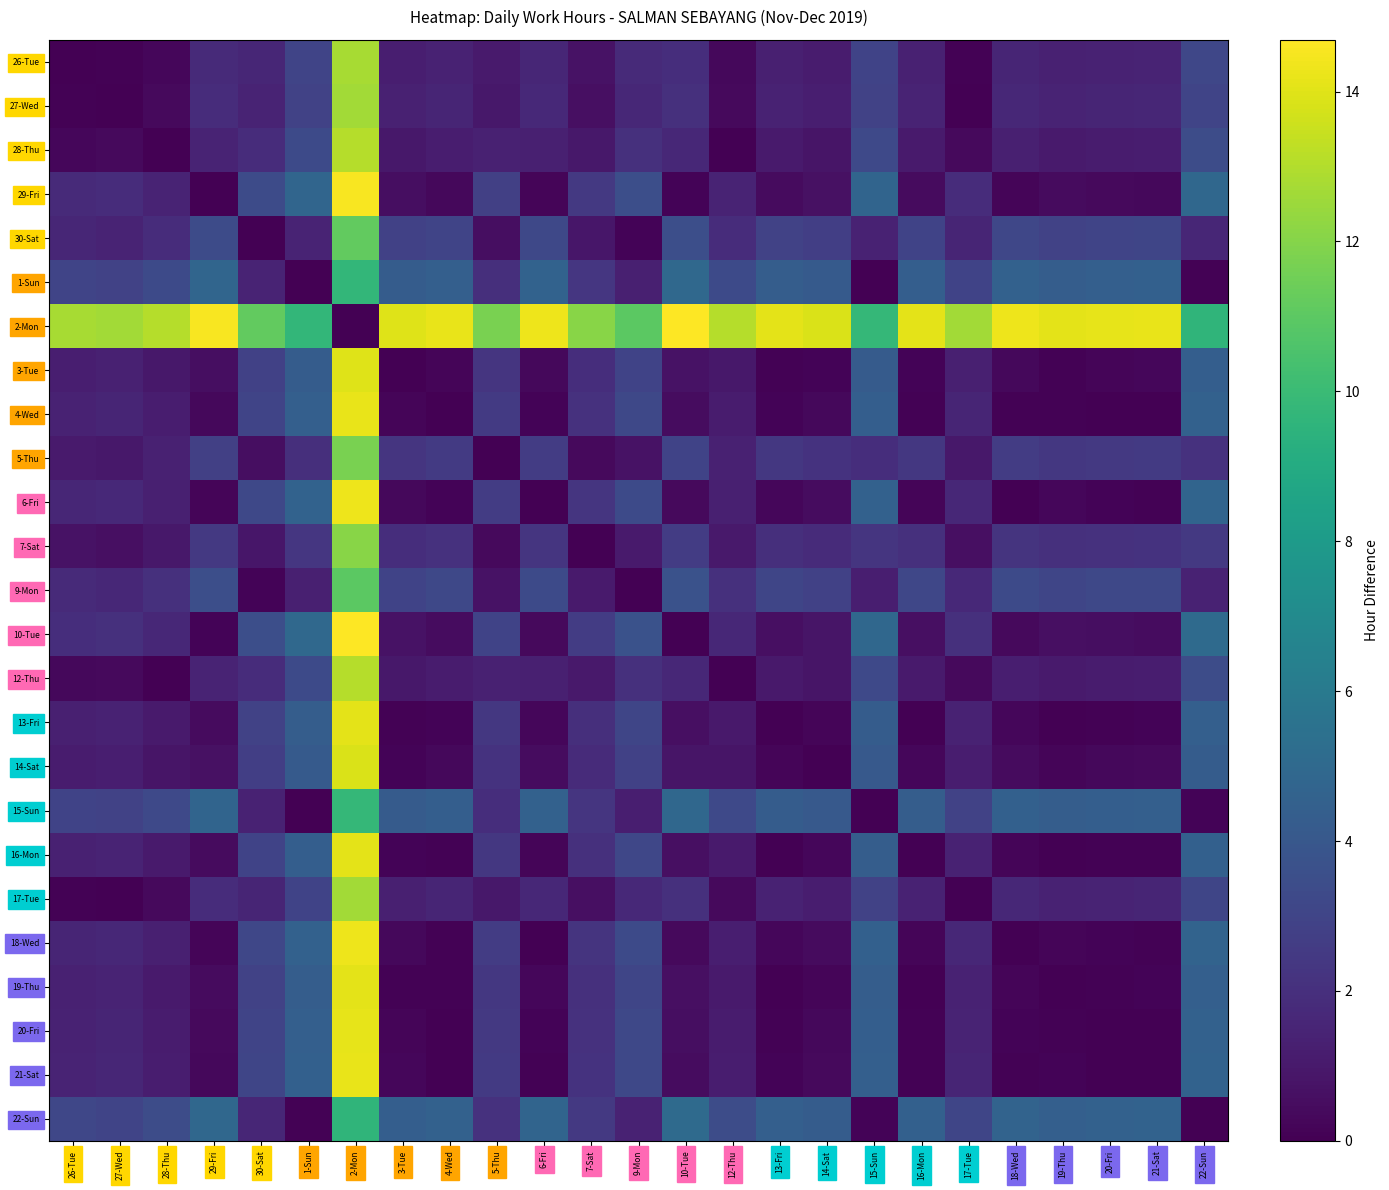

Reading left to right, what are all the values shown in this chart?

26-Tue: 26-Tue=0.0	27-Wed=0.1	28-Thu=0.3	29-Fri=1.8	30-Sat=1.6	1-Sun=3.0	2-Mon=12.8	3-Tue=1.2	4-Wed=1.4	5-Thu=1.0	6-Fri=1.6	7-Sat=0.7	9-Mon=1.8	10-Tue=1.9	12-Thu=0.3	13-Fri=1.3	14-Sat=1.1	15-Sun=3.0	16-Mon=1.3	17-Tue=0.1	18-Wed=1.5	19-Thu=1.3	20-Fri=1.4	21-Sat=1.5	22-Sun=3.1
27-Wed: 26-Tue=0.1	27-Wed=0.0	28-Thu=0.4	29-Fri=1.9	30-Sat=1.5	1-Sun=2.9	2-Mon=12.7	3-Tue=1.3	4-Wed=1.5	5-Thu=0.9	6-Fri=1.7	7-Sat=0.6	9-Mon=1.6	10-Tue=2.0	12-Thu=0.4	13-Fri=1.4	14-Sat=1.2	15-Sun=2.9	16-Mon=1.5	17-Tue=0.0	18-Wed=1.7	19-Thu=1.4	20-Fri=1.5	21-Sat=1.6	22-Sun=3.0
28-Thu: 26-Tue=0.3	27-Wed=0.4	28-Thu=0.0	29-Fri=1.5	30-Sat=1.9	1-Sun=3.3	2-Mon=13.0	3-Tue=1.0	4-Wed=1.2	5-Thu=1.3	6-Fri=1.3	7-Sat=1.0	9-Mon=2.0	10-Tue=1.7	12-Thu=0.0	13-Fri=1.0	14-Sat=0.8	15-Sun=3.2	16-Mon=1.1	17-Tue=0.3	18-Wed=1.3	19-Thu=1.1	20-Fri=1.1	21-Sat=1.2	22-Sun=3.4
29-Fri: 26-Tue=1.8	27-Wed=1.9	28-Thu=1.5	29-Fri=0.0	30-Sat=3.3	1-Sun=4.8	2-Mon=14.5	3-Tue=0.5	4-Wed=0.3	5-Thu=2.8	6-Fri=0.2	7-Sat=2.4	9-Mon=3.5	10-Tue=0.2	12-Thu=1.5	13-Fri=0.4	14-Sat=0.7	15-Sun=4.7	16-Mon=0.4	17-Tue=1.8	18-Wed=0.2	19-Thu=0.4	20-Fri=0.3	21-Sat=0.3	22-Sun=4.9
30-Sat: 26-Tue=1.6	27-Wed=1.5	28-Thu=1.9	29-Fri=3.3	30-Sat=0.0	1-Sun=1.4	2-Mon=11.2	3-Tue=2.8	4-Wed=3.0	5-Thu=0.5	6-Fri=3.2	7-Sat=0.9	9-Mon=0.2	10-Tue=3.5	12-Thu=1.9	13-Fri=2.9	14-Sat=2.7	15-Sun=1.4	16-Mon=2.9	17-Tue=1.5	18-Wed=3.1	19-Thu=2.9	20-Fri=3.0	21-Sat=3.1	22-Sun=1.6
1-Sun: 26-Tue=3.0	27-Wed=2.9	28-Thu=3.3	29-Fri=4.8	30-Sat=1.4	1-Sun=0.0	2-Mon=9.7	3-Tue=4.3	4-Wed=4.5	5-Thu=2.0	6-Fri=4.6	7-Sat=2.3	9-Mon=1.3	10-Tue=5.0	12-Thu=3.3	13-Fri=4.3	14-Sat=4.1	15-Sun=0.0	16-Mon=4.4	17-Tue=2.9	18-Wed=4.6	19-Thu=4.4	20-Fri=4.4	21-Sat=4.5	22-Sun=0.1
2-Mon: 26-Tue=12.8	27-Wed=12.7	28-Thu=13.0	29-Fri=14.5	30-Sat=11.2	1-Sun=9.7	2-Mon=0.0	3-Tue=14.0	4-Wed=14.2	5-Thu=11.7	6-Fri=14.3	7-Sat=12.1	9-Mon=11.0	10-Tue=14.7	12-Thu=13.1	13-Fri=14.1	14-Sat=13.9	15-Sun=9.8	16-Mon=14.1	17-Tue=12.7	18-Wed=14.3	19-Thu=14.1	20-Fri=14.2	21-Sat=14.2	22-Sun=9.6
3-Tue: 26-Tue=1.2	27-Wed=1.3	28-Thu=1.0	29-Fri=0.5	30-Sat=2.8	1-Sun=4.3	2-Mon=14.0	3-Tue=0.0	4-Wed=0.2	5-Thu=2.3	6-Fri=0.3	7-Sat=1.9	9-Mon=3.0	10-Tue=0.7	12-Thu=0.9	13-Fri=0.1	14-Sat=0.1	15-Sun=4.2	16-Mon=0.1	17-Tue=1.3	18-Wed=0.3	19-Thu=0.1	20-Fri=0.2	21-Sat=0.2	22-Sun=4.4
4-Wed: 26-Tue=1.4	27-Wed=1.5	28-Thu=1.2	29-Fri=0.3	30-Sat=3.0	1-Sun=4.5	2-Mon=14.2	3-Tue=0.2	4-Wed=0.0	5-Thu=2.5	6-Fri=0.1	7-Sat=2.1	9-Mon=3.2	10-Tue=0.5	12-Thu=1.1	13-Fri=0.1	14-Sat=0.3	15-Sun=4.4	16-Mon=0.1	17-Tue=1.5	18-Wed=0.1	19-Thu=0.1	20-Fri=0.0	21-Sat=0.0	22-Sun=4.6
5-Thu: 26-Tue=1.0	27-Wed=0.9	28-Thu=1.3	29-Fri=2.8	30-Sat=0.5	1-Sun=2.0	2-Mon=11.7	3-Tue=2.3	4-Wed=2.5	5-Thu=0.0	6-Fri=2.6	7-Sat=0.4	9-Mon=0.7	10-Tue=3.0	12-Thu=1.3	13-Fri=2.4	14-Sat=2.2	15-Sun=1.9	16-Mon=2.4	17-Tue=1.0	18-Wed=2.6	19-Thu=2.4	20-Fri=2.5	21-Sat=2.5	22-Sun=2.1
6-Fri: 26-Tue=1.6	27-Wed=1.7	28-Thu=1.3	29-Fri=0.2	30-Sat=3.2	1-Sun=4.6	2-Mon=14.3	3-Tue=0.3	4-Wed=0.1	5-Thu=2.6	6-Fri=0.0	7-Sat=2.3	9-Mon=3.3	10-Tue=0.4	12-Thu=1.3	13-Fri=0.3	14-Sat=0.5	15-Sun=4.6	16-Mon=0.2	17-Tue=1.7	18-Wed=0.0	19-Thu=0.2	20-Fri=0.2	21-Sat=0.1	22-Sun=4.7
7-Sat: 26-Tue=0.7	27-Wed=0.6	28-Thu=1.0	29-Fri=2.4	30-Sat=0.9	1-Sun=2.3	2-Mon=12.1	3-Tue=1.9	4-Wed=2.1	5-Thu=0.4	6-Fri=2.3	7-Sat=0.0	9-Mon=1.1	10-Tue=2.6	12-Thu=1.0	13-Fri=2.0	14-Sat=1.8	15-Sun=2.3	16-Mon=2.0	17-Tue=0.6	18-Wed=2.2	19-Thu=2.0	20-Fri=2.1	21-Sat=2.2	22-Sun=2.5
9-Mon: 26-Tue=1.8	27-Wed=1.6	28-Thu=2.0	29-Fri=3.5	30-Sat=0.2	1-Sun=1.3	2-Mon=11.0	3-Tue=3.0	4-Wed=3.2	5-Thu=0.7	6-Fri=3.3	7-Sat=1.1	9-Mon=0.0	10-Tue=3.7	12-Thu=2.0	13-Fri=3.1	14-Sat=2.9	15-Sun=1.2	16-Mon=3.1	17-Tue=1.7	18-Wed=3.3	19-Thu=3.1	20-Fri=3.2	21-Sat=3.2	22-Sun=1.4
10-Tue: 26-Tue=1.9	27-Wed=2.0	28-Thu=1.7	29-Fri=0.2	30-Sat=3.5	1-Sun=5.0	2-Mon=14.7	3-Tue=0.7	4-Wed=0.5	5-Thu=3.0	6-Fri=0.4	7-Sat=2.6	9-Mon=3.7	10-Tue=0.0	12-Thu=1.6	13-Fri=0.6	14-Sat=0.8	15-Sun=4.9	16-Mon=0.6	17-Tue=2.0	18-Wed=0.4	19-Thu=0.6	20-Fri=0.5	21-Sat=0.5	22-Sun=5.1
12-Thu: 26-Tue=0.3	27-Wed=0.4	28-Thu=0.0	29-Fri=1.5	30-Sat=1.9	1-Sun=3.3	2-Mon=13.1	3-Tue=0.9	4-Wed=1.1	5-Thu=1.3	6-Fri=1.3	7-Sat=1.0	9-Mon=2.0	10-Tue=1.6	12-Thu=0.0	13-Fri=1.0	14-Sat=0.8	15-Sun=3.3	16-Mon=1.1	17-Tue=0.4	18-Wed=1.2	19-Thu=1.0	20-Fri=1.1	21-Sat=1.2	22-Sun=3.4
13-Fri: 26-Tue=1.3	27-Wed=1.4	28-Thu=1.0	29-Fri=0.4	30-Sat=2.9	1-Sun=4.3	2-Mon=14.1	3-Tue=0.1	4-Wed=0.1	5-Thu=2.4	6-Fri=0.3	7-Sat=2.0	9-Mon=3.1	10-Tue=0.6	12-Thu=1.0	13-Fri=0.0	14-Sat=0.2	15-Sun=4.3	16-Mon=0.0	17-Tue=1.4	18-Wed=0.2	19-Thu=0.0	20-Fri=0.1	21-Sat=0.2	22-Sun=4.5
14-Sat: 26-Tue=1.1	27-Wed=1.2	28-Thu=0.8	29-Fri=0.7	30-Sat=2.7	1-Sun=4.1	2-Mon=13.9	3-Tue=0.1	4-Wed=0.3	5-Thu=2.2	6-Fri=0.5	7-Sat=1.8	9-Mon=2.9	10-Tue=0.8	12-Thu=0.8	13-Fri=0.2	14-Sat=0.0	15-Sun=4.1	16-Mon=0.2	17-Tue=1.2	18-Wed=0.4	19-Thu=0.2	20-Fri=0.3	21-Sat=0.4	22-Sun=4.2
15-Sun: 26-Tue=3.0	27-Wed=2.9	28-Thu=3.2	29-Fri=4.7	30-Sat=1.4	1-Sun=0.0	2-Mon=9.8	3-Tue=4.2	4-Wed=4.4	5-Thu=1.9	6-Fri=4.6	7-Sat=2.3	9-Mon=1.2	10-Tue=4.9	12-Thu=3.3	13-Fri=4.3	14-Sat=4.1	15-Sun=0.0	16-Mon=4.3	17-Tue=2.9	18-Wed=4.5	19-Thu=4.3	20-Fri=4.4	21-Sat=4.4	22-Sun=0.2
16-Mon: 26-Tue=1.3	27-Wed=1.5	28-Thu=1.1	29-Fri=0.4	30-Sat=2.9	1-Sun=4.4	2-Mon=14.1	3-Tue=0.1	4-Wed=0.1	5-Thu=2.4	6-Fri=0.2	7-Sat=2.0	9-Mon=3.1	10-Tue=0.6	12-Thu=1.1	13-Fri=0.0	14-Sat=0.2	15-Sun=4.3	16-Mon=0.0	17-Tue=1.4	18-Wed=0.2	19-Thu=0.0	20-Fri=0.1	21-Sat=0.1	22-Sun=4.5
17-Tue: 26-Tue=0.1	27-Wed=0.0	28-Thu=0.3	29-Fri=1.8	30-Sat=1.5	1-Sun=2.9	2-Mon=12.7	3-Tue=1.3	4-Wed=1.5	5-Thu=1.0	6-Fri=1.7	7-Sat=0.6	9-Mon=1.7	10-Tue=2.0	12-Thu=0.4	13-Fri=1.4	14-Sat=1.2	15-Sun=2.9	16-Mon=1.4	17-Tue=0.0	18-Wed=1.6	19-Thu=1.4	20-Fri=1.5	21-Sat=1.5	22-Sun=3.1
18-Wed: 26-Tue=1.5	27-Wed=1.7	28-Thu=1.3	29-Fri=0.2	30-Sat=3.1	1-Sun=4.6	2-Mon=14.3	3-Tue=0.3	4-Wed=0.1	5-Thu=2.6	6-Fri=0.0	7-Sat=2.2	9-Mon=3.3	10-Tue=0.4	12-Thu=1.2	13-Fri=0.2	14-Sat=0.4	15-Sun=4.5	16-Mon=0.2	17-Tue=1.6	18-Wed=0.0	19-Thu=0.2	20-Fri=0.1	21-Sat=0.1	22-Sun=4.7
19-Thu: 26-Tue=1.3	27-Wed=1.4	28-Thu=1.1	29-Fri=0.4	30-Sat=2.9	1-Sun=4.4	2-Mon=14.1	3-Tue=0.1	4-Wed=0.1	5-Thu=2.4	6-Fri=0.2	7-Sat=2.0	9-Mon=3.1	10-Tue=0.6	12-Thu=1.0	13-Fri=0.0	14-Sat=0.2	15-Sun=4.3	16-Mon=0.0	17-Tue=1.4	18-Wed=0.2	19-Thu=0.0	20-Fri=0.1	21-Sat=0.1	22-Sun=4.5
20-Fri: 26-Tue=1.4	27-Wed=1.5	28-Thu=1.1	29-Fri=0.3	30-Sat=3.0	1-Sun=4.4	2-Mon=14.2	3-Tue=0.2	4-Wed=0.0	5-Thu=2.5	6-Fri=0.2	7-Sat=2.1	9-Mon=3.2	10-Tue=0.5	12-Thu=1.1	13-Fri=0.1	14-Sat=0.3	15-Sun=4.4	16-Mon=0.1	17-Tue=1.5	18-Wed=0.1	19-Thu=0.1	20-Fri=0.0	21-Sat=0.1	22-Sun=4.6
21-Sat: 26-Tue=1.5	27-Wed=1.6	28-Thu=1.2	29-Fri=0.3	30-Sat=3.1	1-Sun=4.5	2-Mon=14.2	3-Tue=0.2	4-Wed=0.0	5-Thu=2.5	6-Fri=0.1	7-Sat=2.2	9-Mon=3.2	10-Tue=0.5	12-Thu=1.2	13-Fri=0.2	14-Sat=0.4	15-Sun=4.4	16-Mon=0.1	17-Tue=1.5	18-Wed=0.1	19-Thu=0.1	20-Fri=0.1	21-Sat=0.0	22-Sun=4.6
22-Sun: 26-Tue=3.1	27-Wed=3.0	28-Thu=3.4	29-Fri=4.9	30-Sat=1.6	1-Sun=0.1	2-Mon=9.6	3-Tue=4.4	4-Wed=4.6	5-Thu=2.1	6-Fri=4.7	7-Sat=2.5	9-Mon=1.4	10-Tue=5.1	12-Thu=3.4	13-Fri=4.5	14-Sat=4.2	15-Sun=0.2	16-Mon=4.5	17-Tue=3.1	18-Wed=4.7	19-Thu=4.5	20-Fri=4.6	21-Sat=4.6	22-Sun=0.0